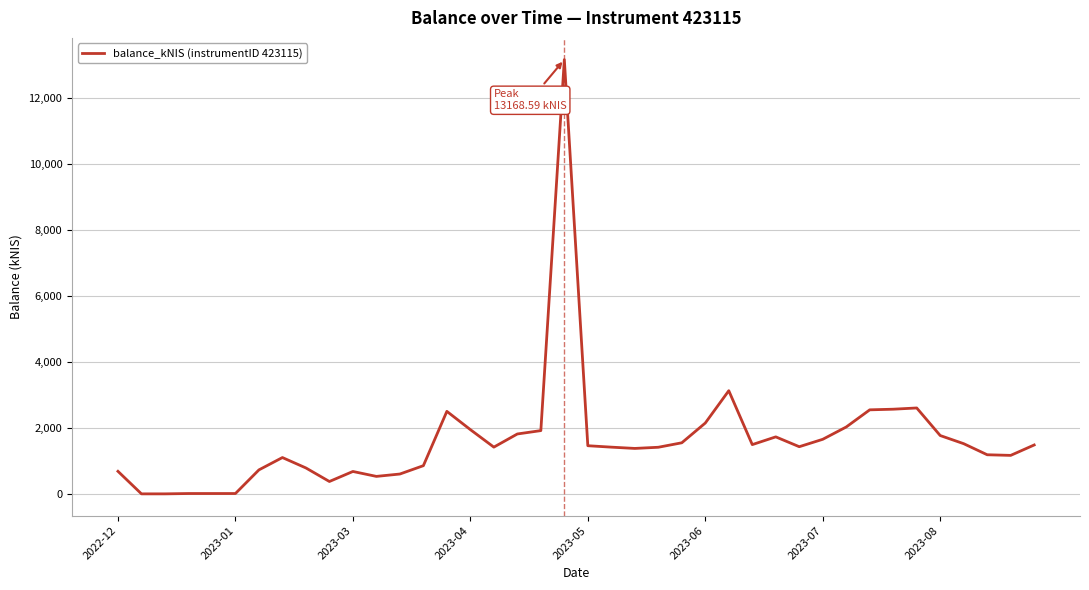

What is the maximum value shown in the chart?

13168.6